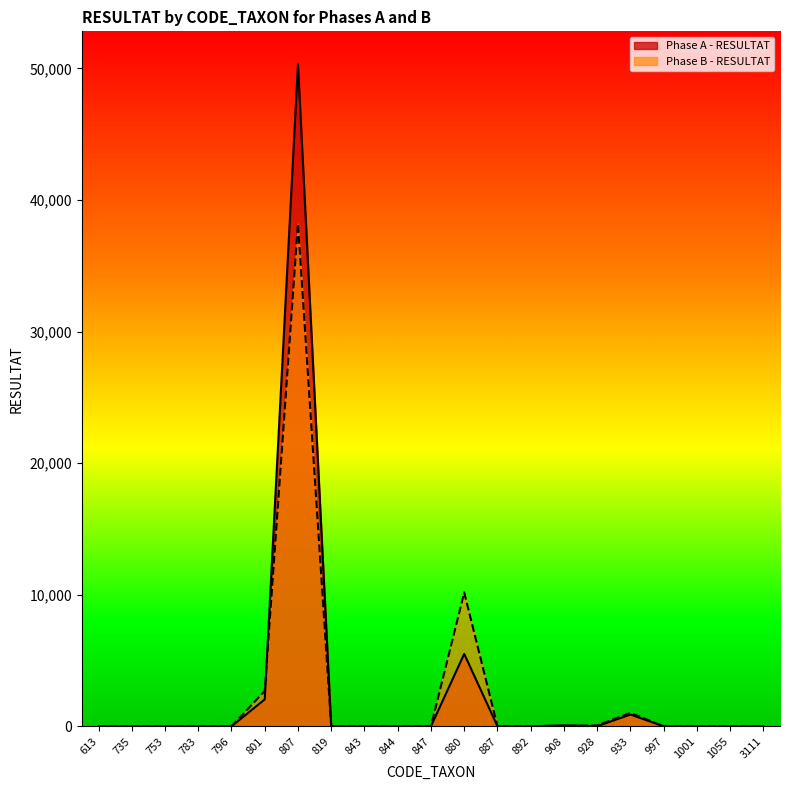

List the series in order of their peak value, highest first.

Phase A - RESULTAT, Phase B - RESULTAT